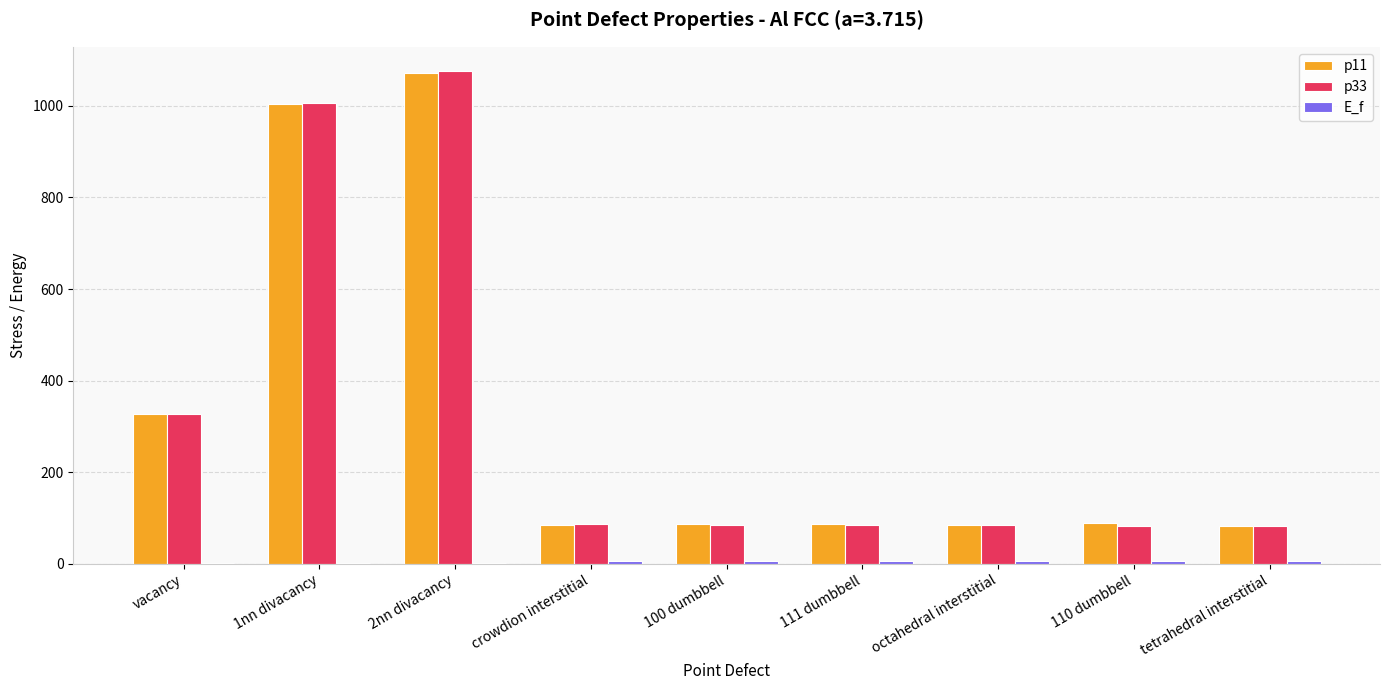

Does the chart contain stacked bars?

No